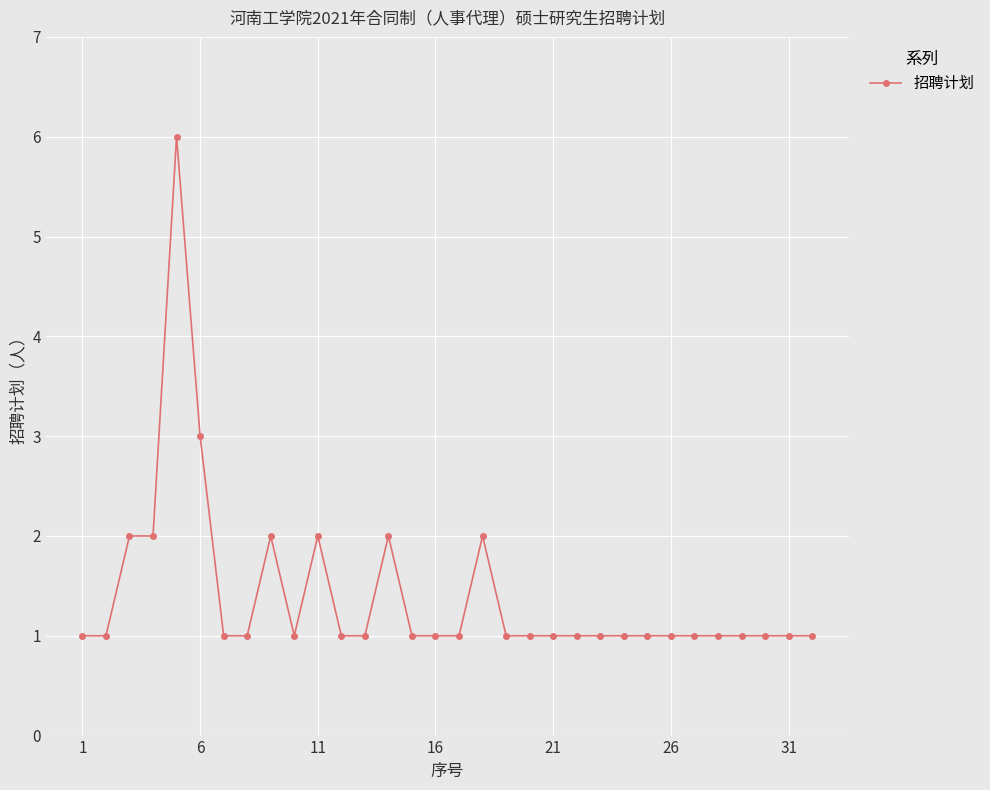

What is the value of the 8th point from the left?

1